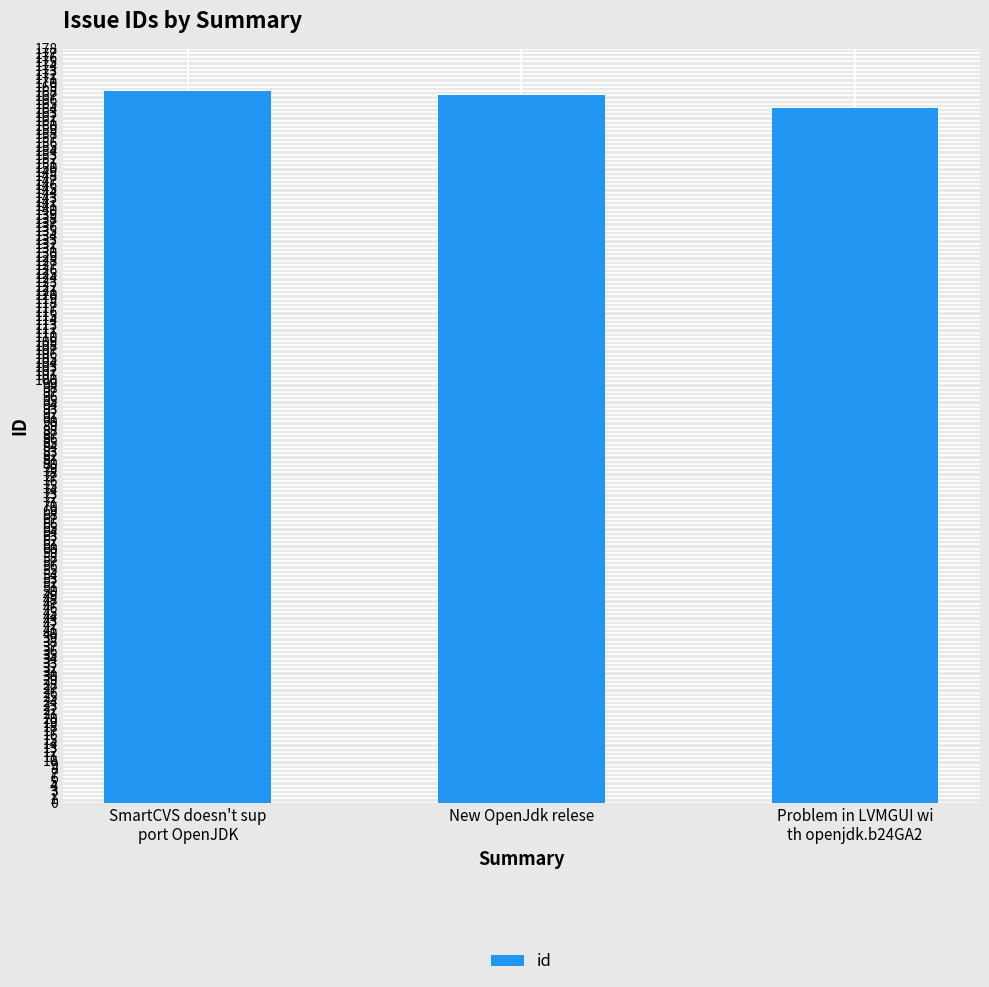

Between Problem in LVMGUI wi
th openjdk.b24GA2 and SmartCVS doesn't sup
port OpenJDK, which is larger?

SmartCVS doesn't sup
port OpenJDK